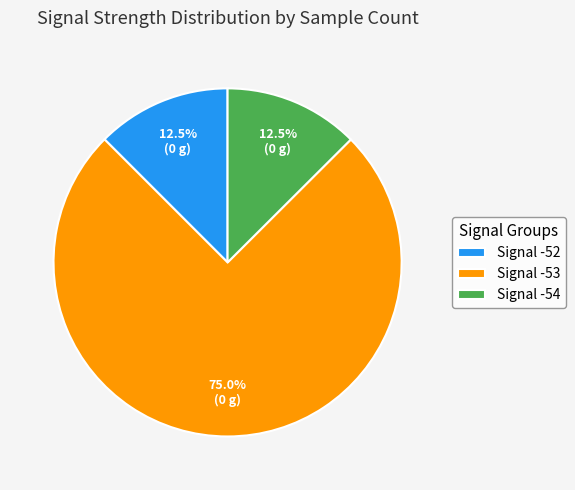

What is the ratio of the value at Signal -52 to the value at Signal -54?

1.0